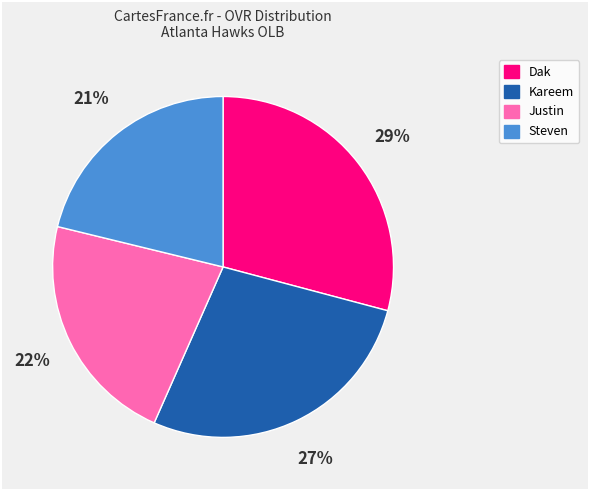

Which slice is the largest?

Dak